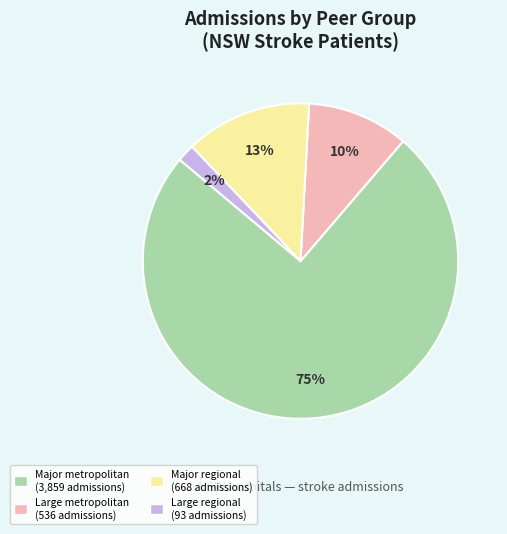

Rank the categories by value from highest to lowest.

Major metropolitan, Major regional, Large metropolitan, Large regional